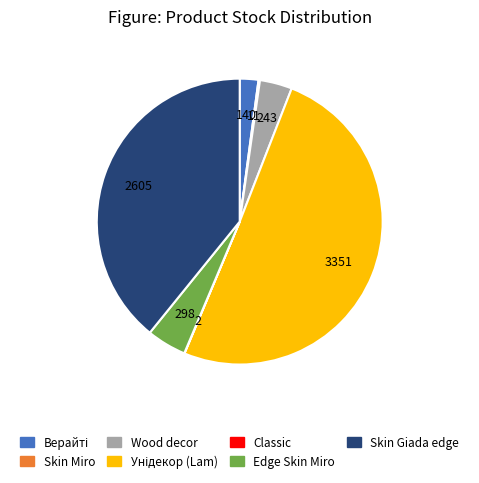

Which has a higher value, Skin Giada edge or Wood decor?

Skin Giada edge